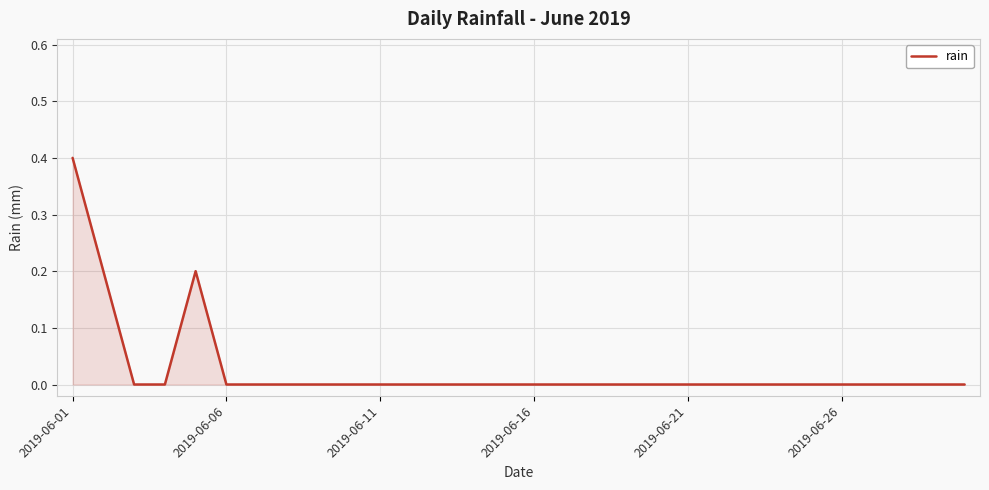

What is the maximum value shown in the chart?

0.4